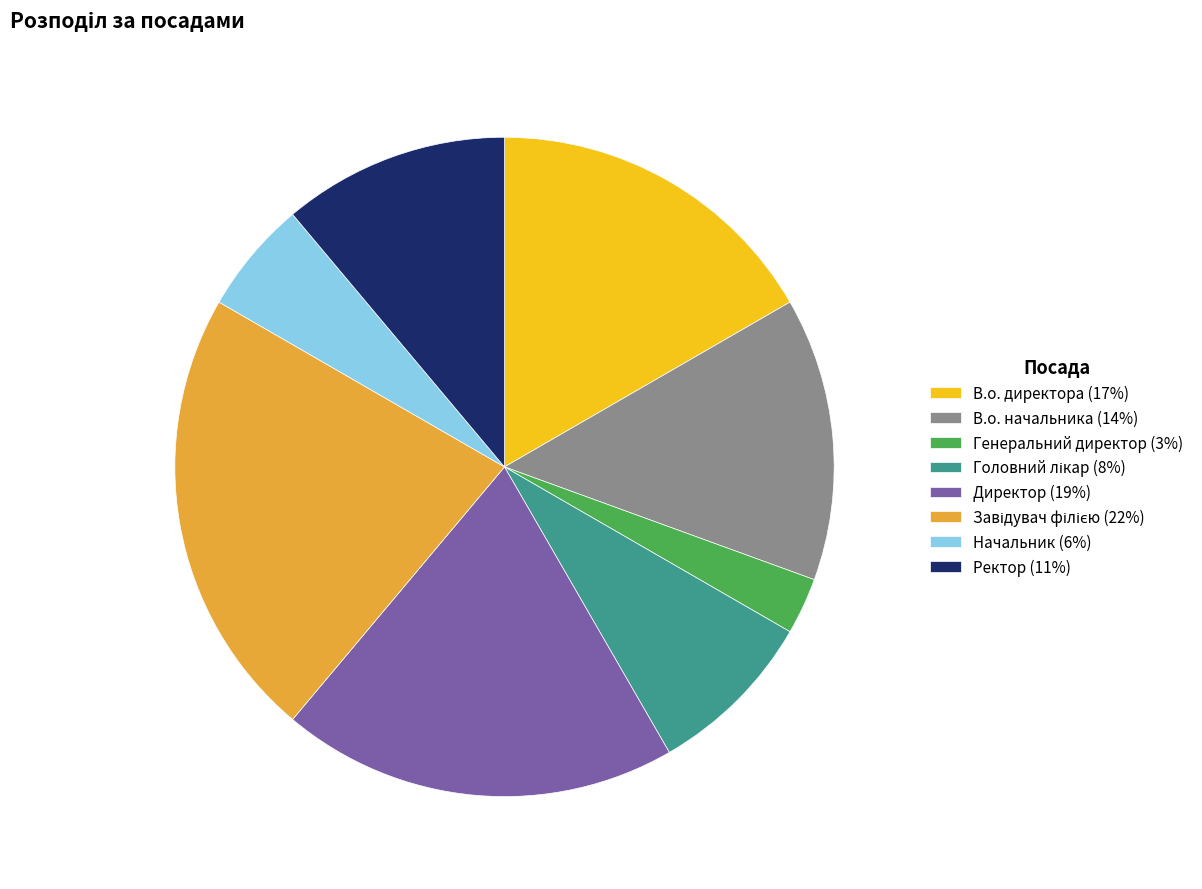

Which slice is the smallest?

Генеральний директор